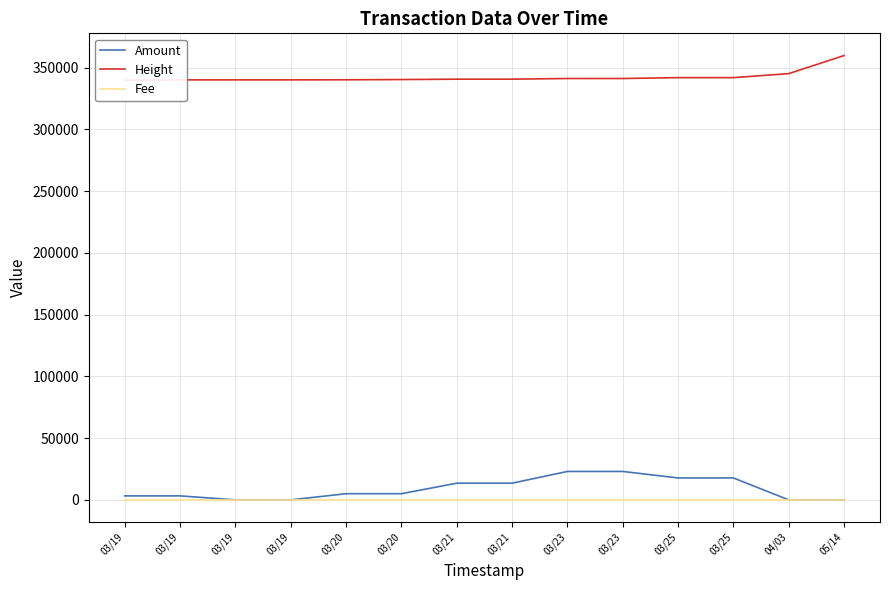

Is it true that Fee equals 1.0 at 04/03?

True